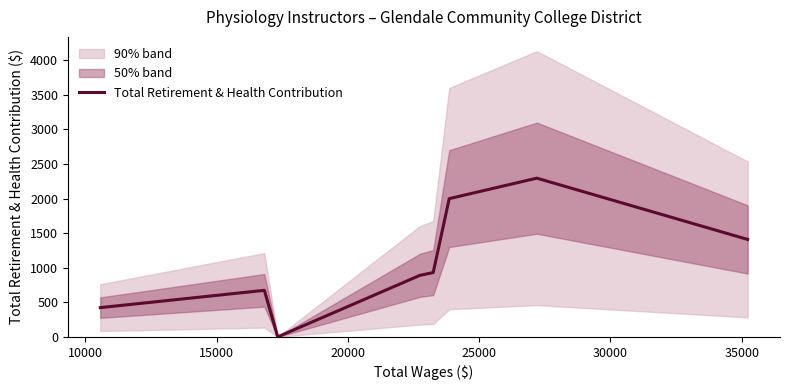

What is the maximum value shown in the chart?

2295